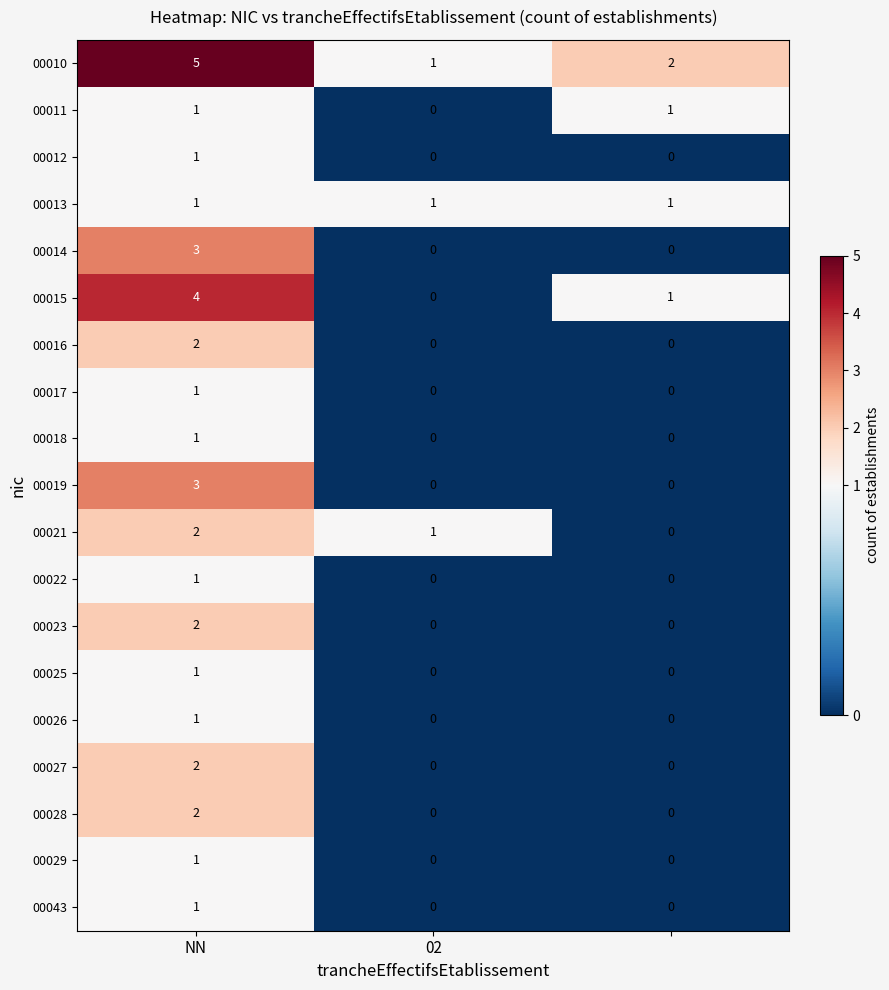

Which series has the largest total across all categories?

00010